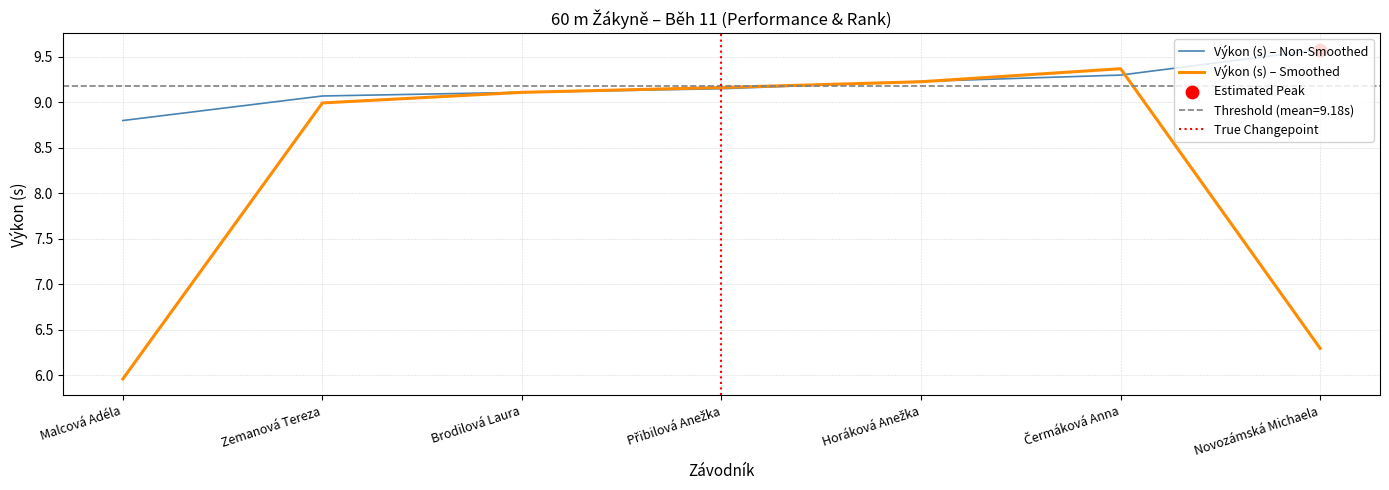

Which series reaches the minimum Y coordinate?

Pořadí